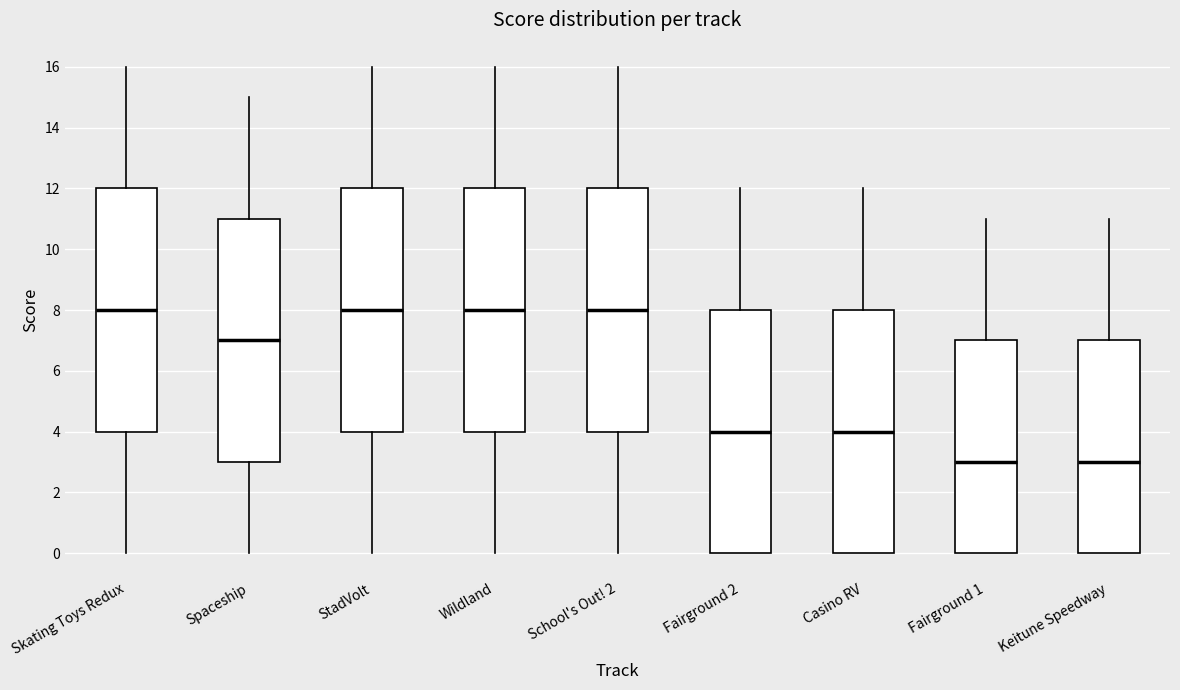

Where is the upper edge of the box for StadVolt on the y-axis? The values are not printed on the chart, so give them approximately, as read against the axis.

12